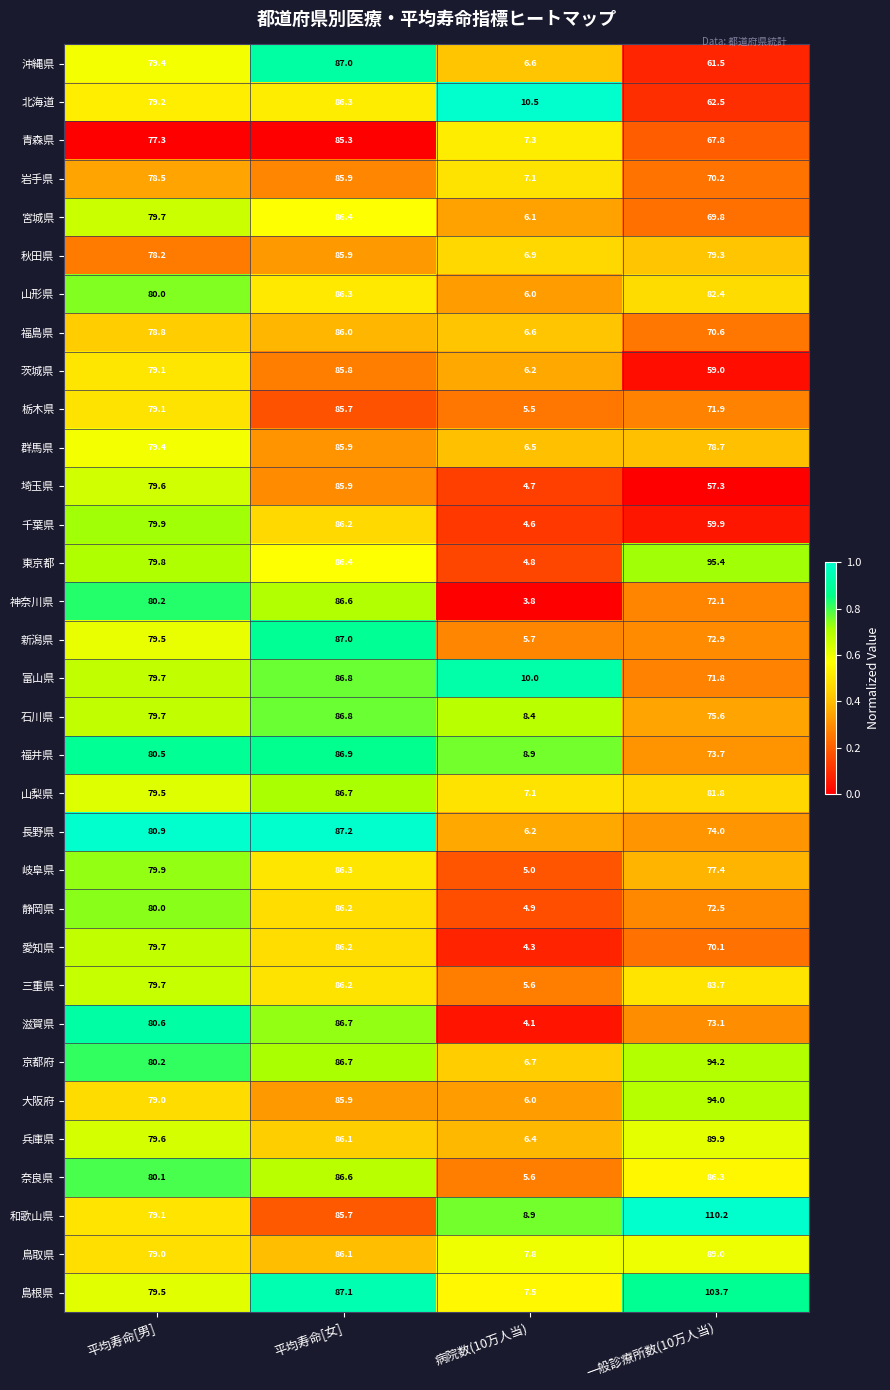

What is the difference between the maximum and minimum values in the 滋賀県 series?

82.6